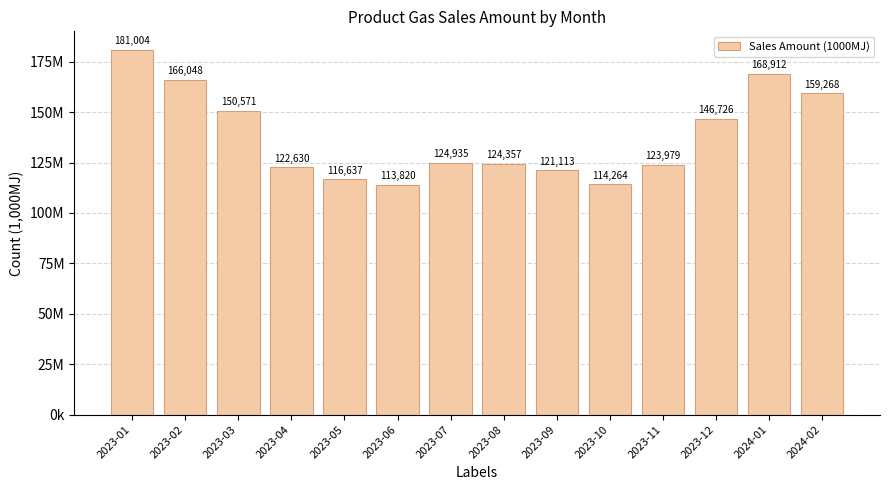

Does the chart contain any negative values?

No